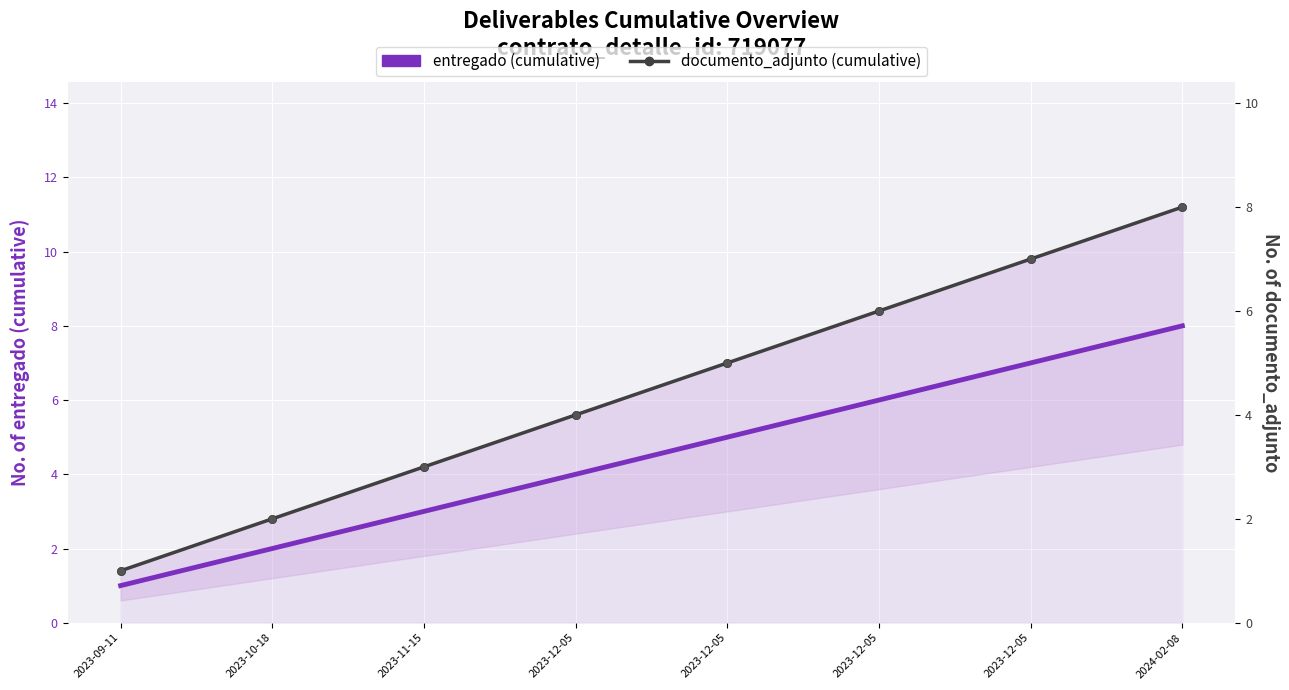

True or false: documento_adjunto (cumulative) has a value of 6 at 2023-12-05.

True